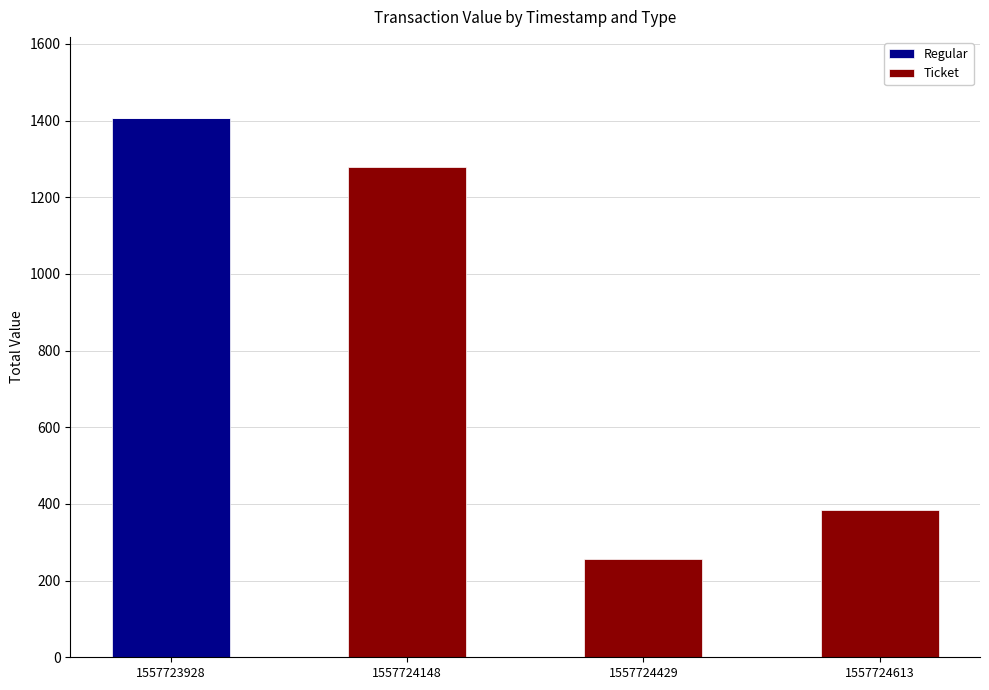

What is the total value across all series at 1557724148?

1279.4